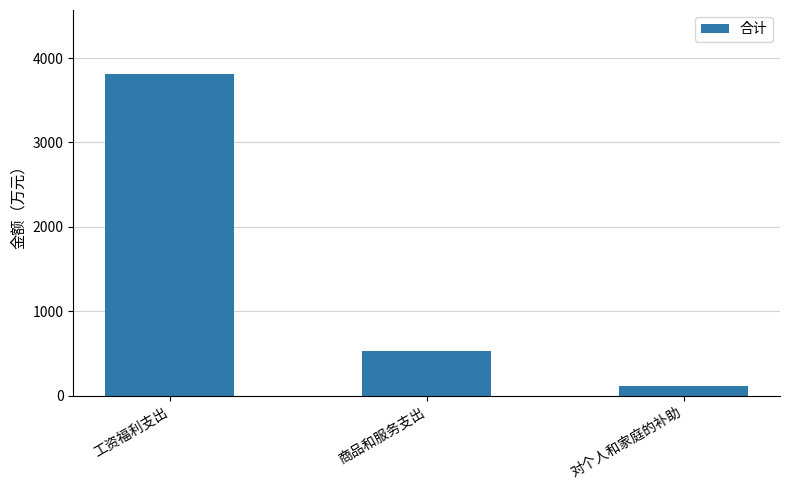

Between 对个人和家庭的补助 and 商品和服务支出, which is larger?

商品和服务支出